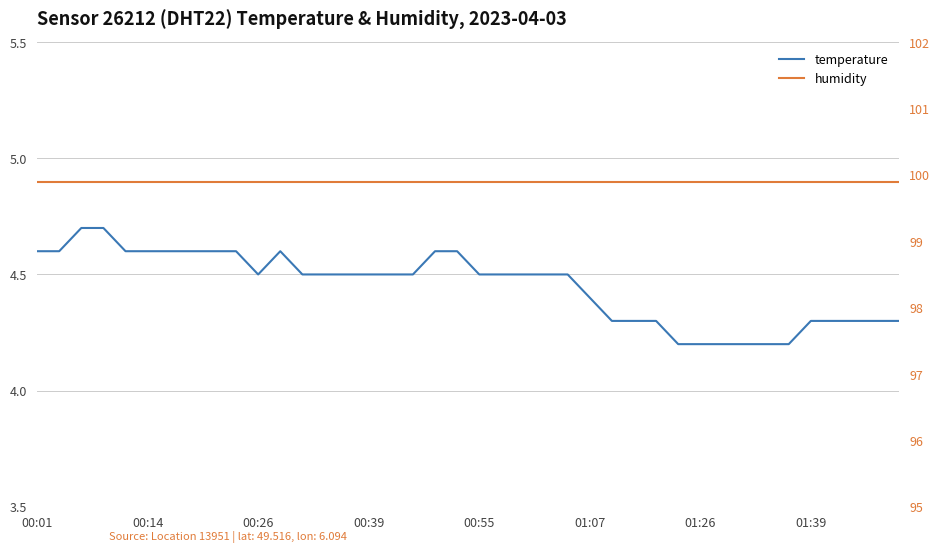

What is the approximate value of humidity at 00:14?

99.9